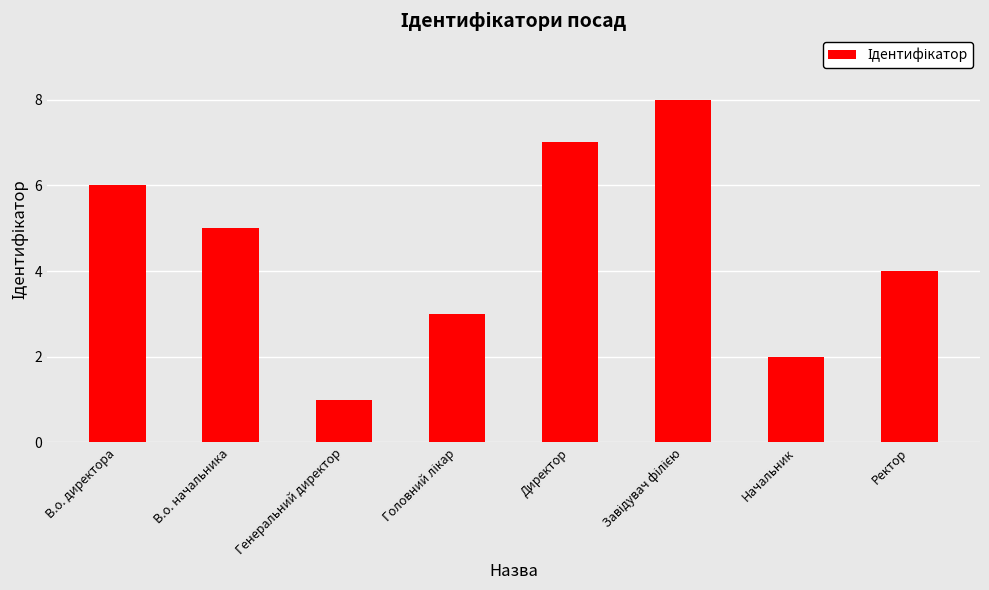

How many categories are shown in the chart?

8